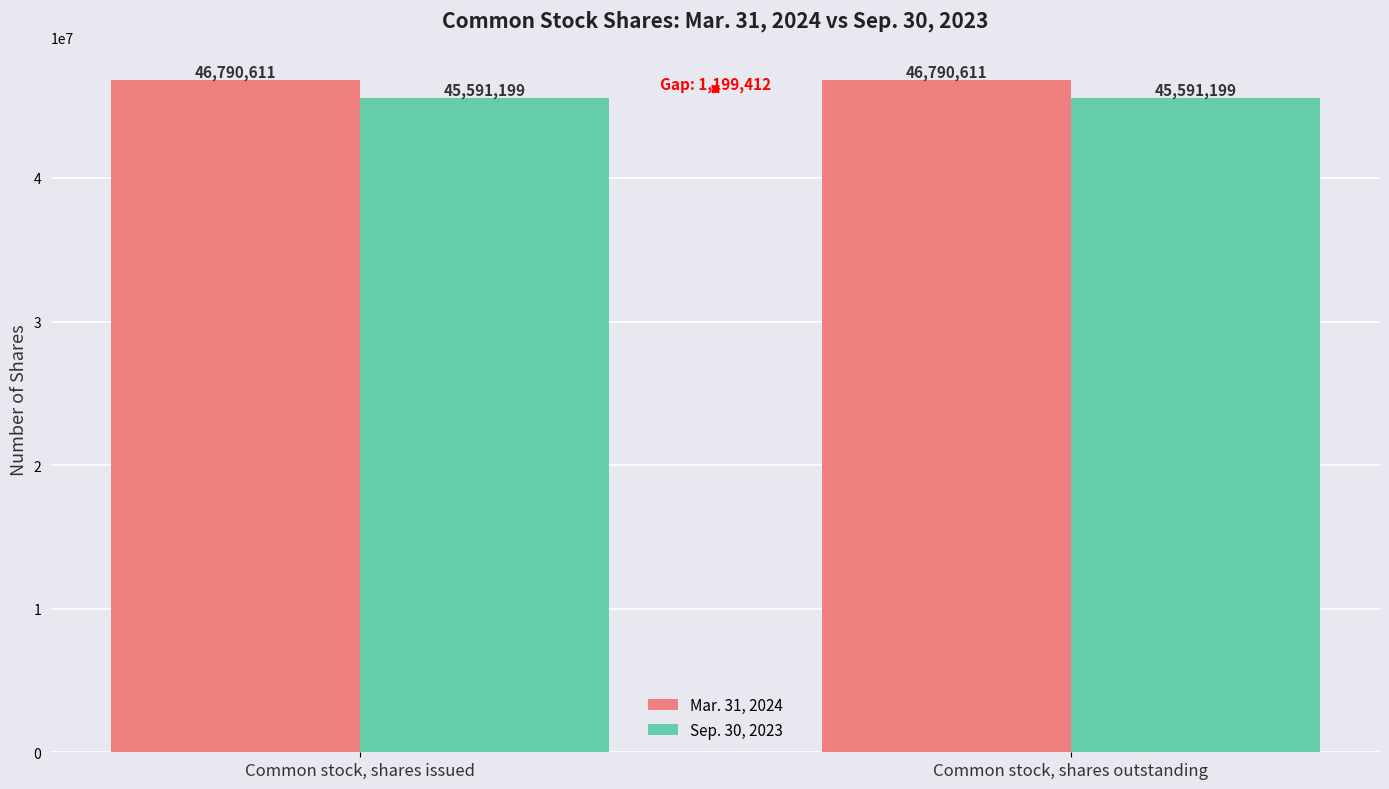

What is the label of the 1st bar from the right?

Common stock, shares outstanding